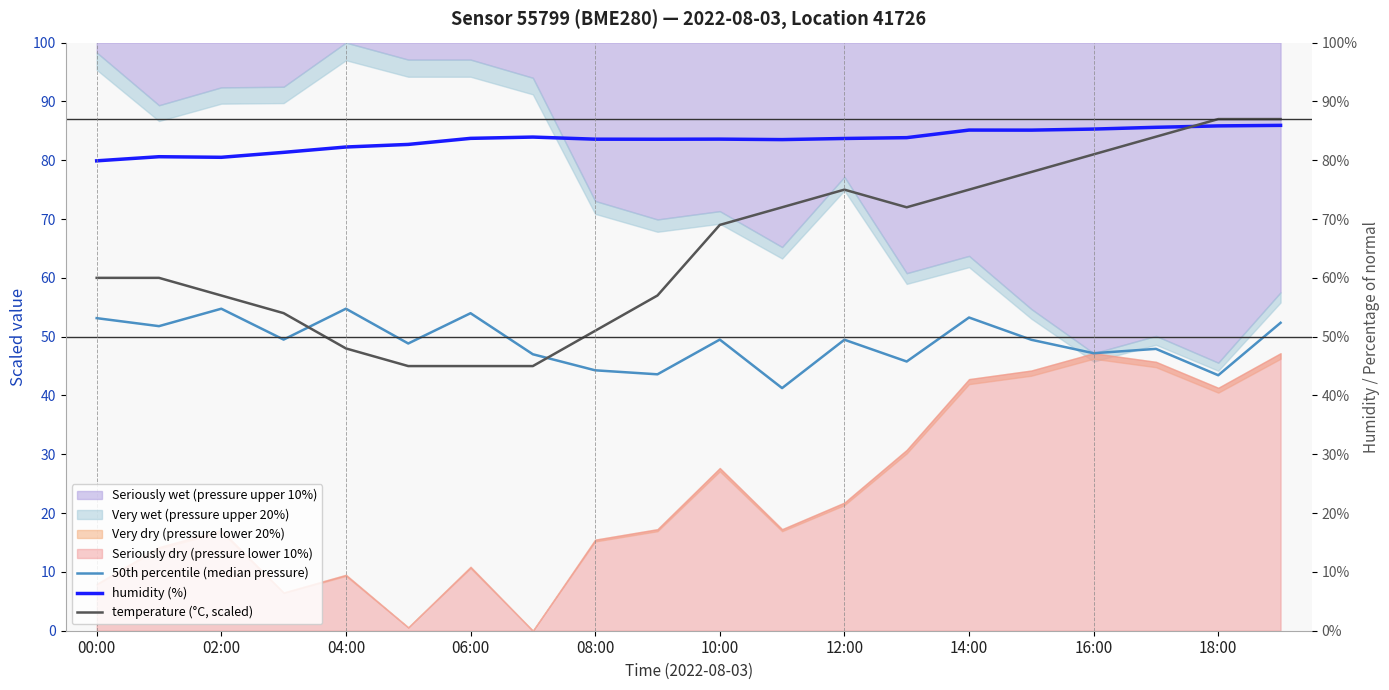

At which category is the sum across all series the highest?

19